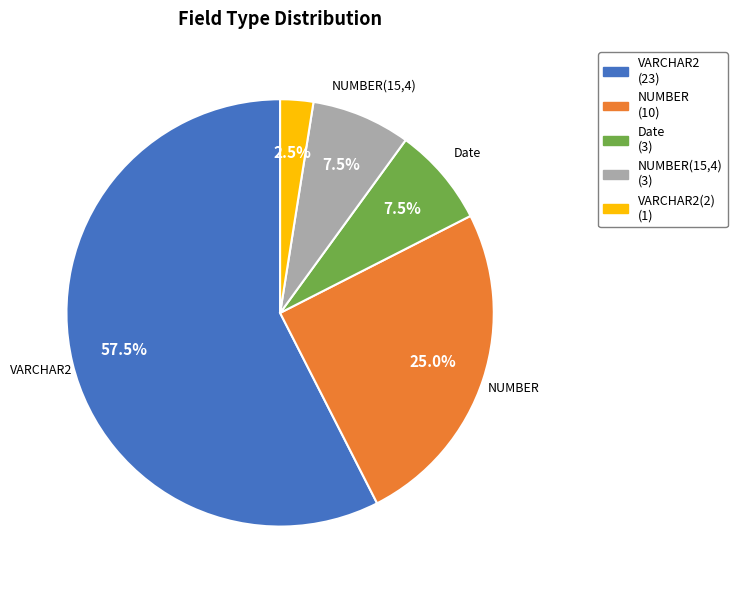

To the nearest percent, what is the average slice percentage?

20%